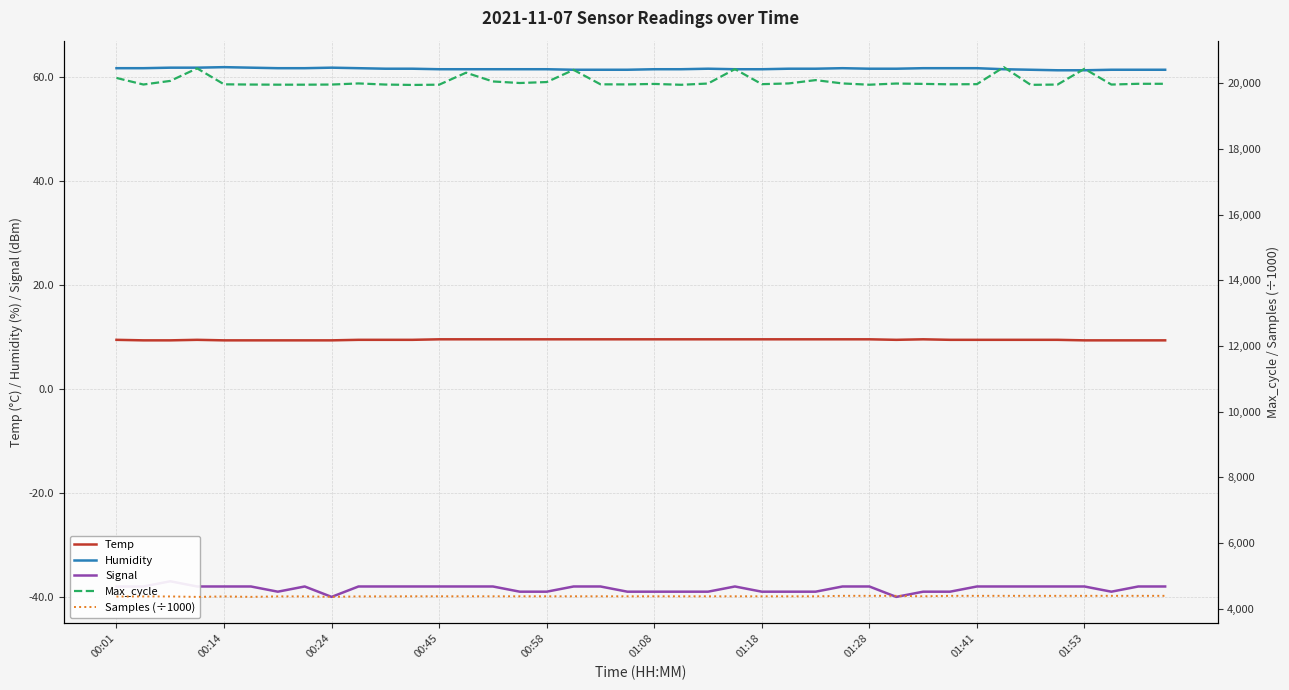

What is the difference between the second highest and minimum values in the Humidity series?

0.5